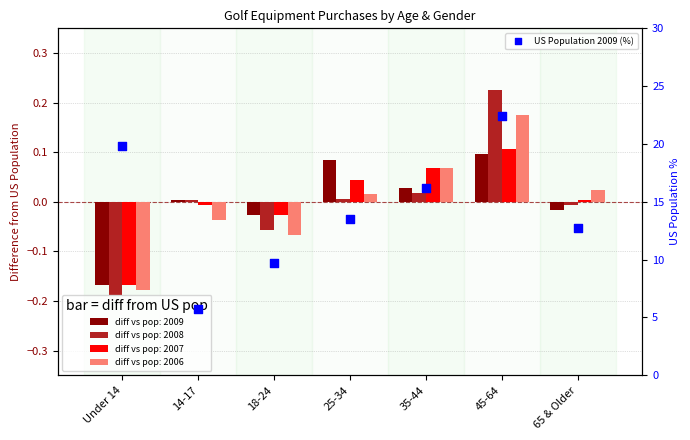

Approximately how many times larger is the value at 45-64 compared to 18-24?

2.3